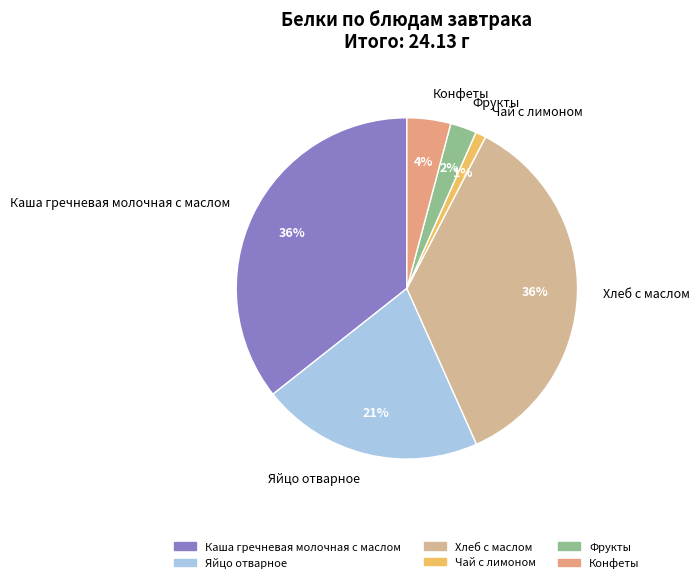

How many segments does this pie chart have?

6